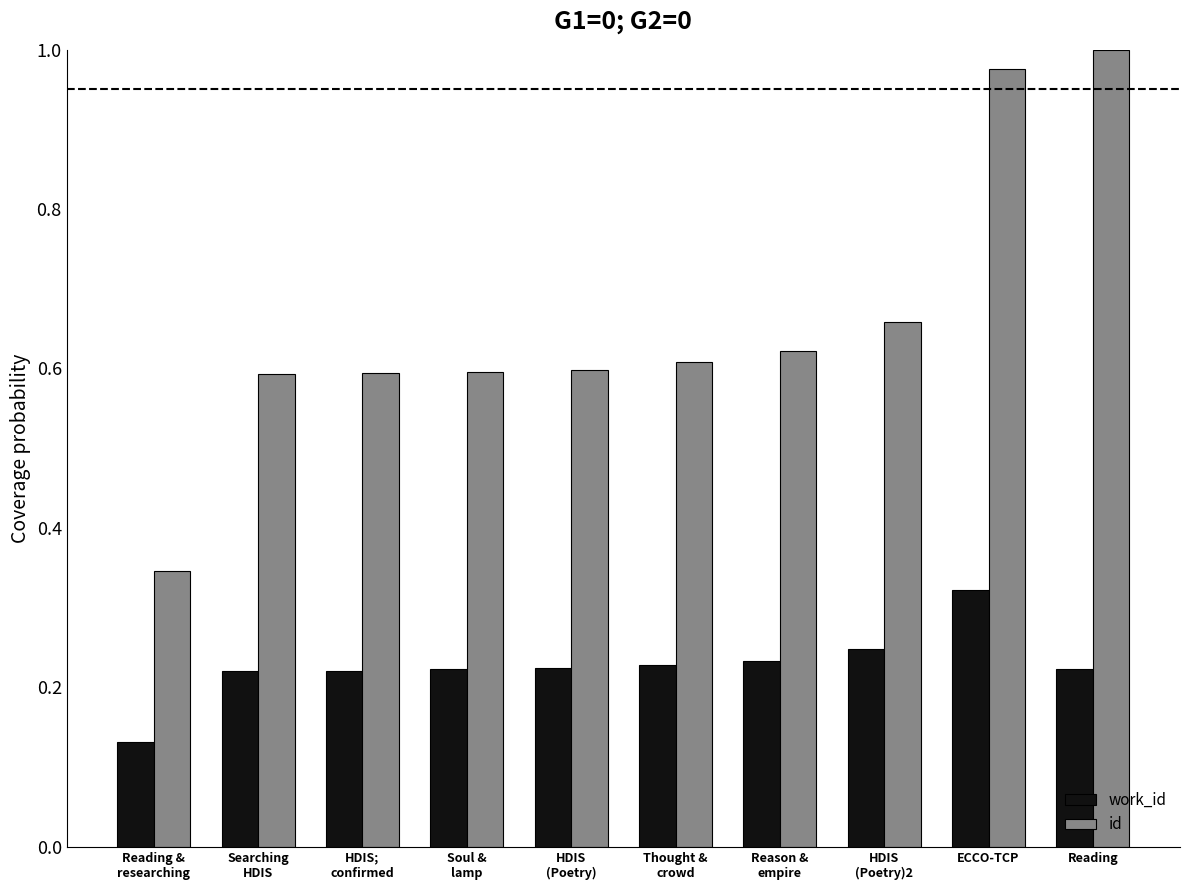

Which series has the largest total across all categories?

id